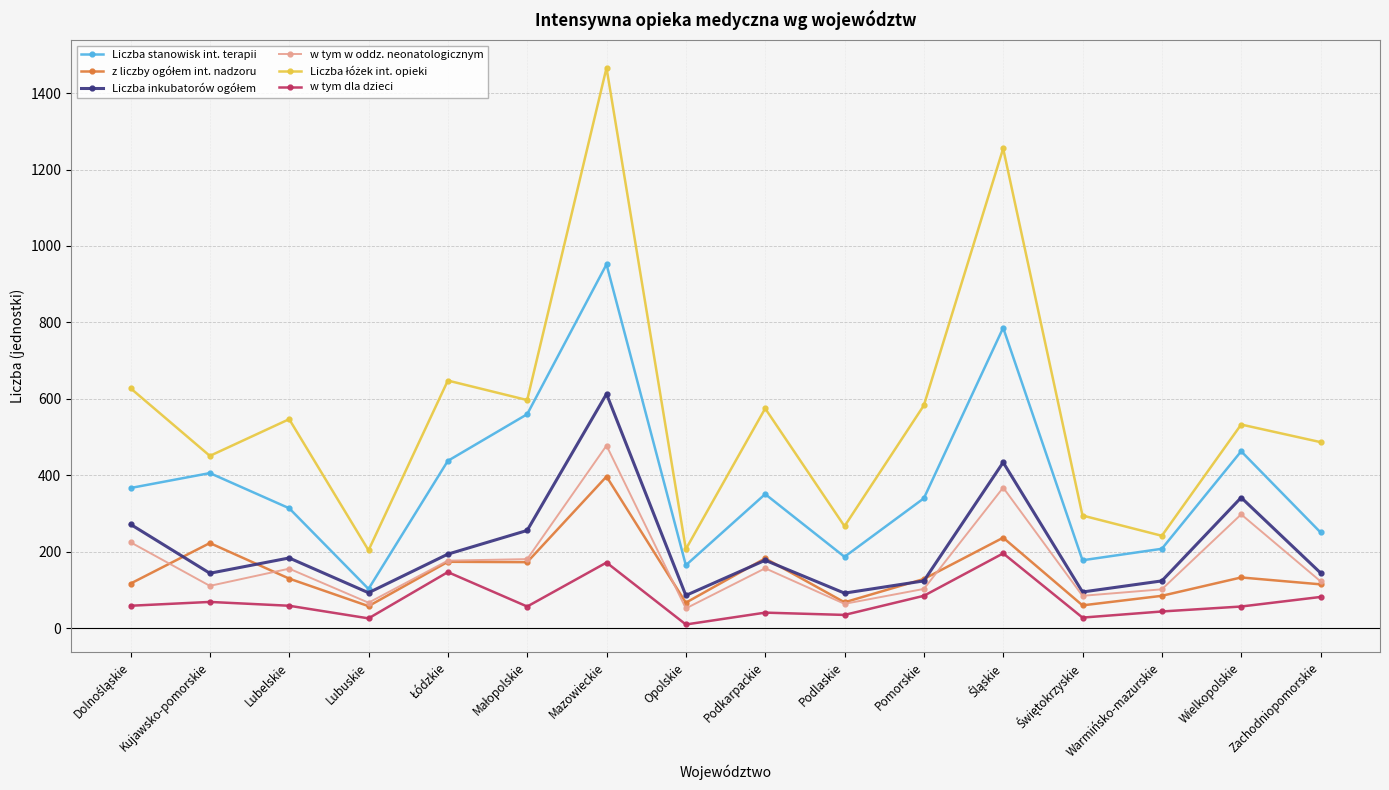

How many series are shown in this chart?

6